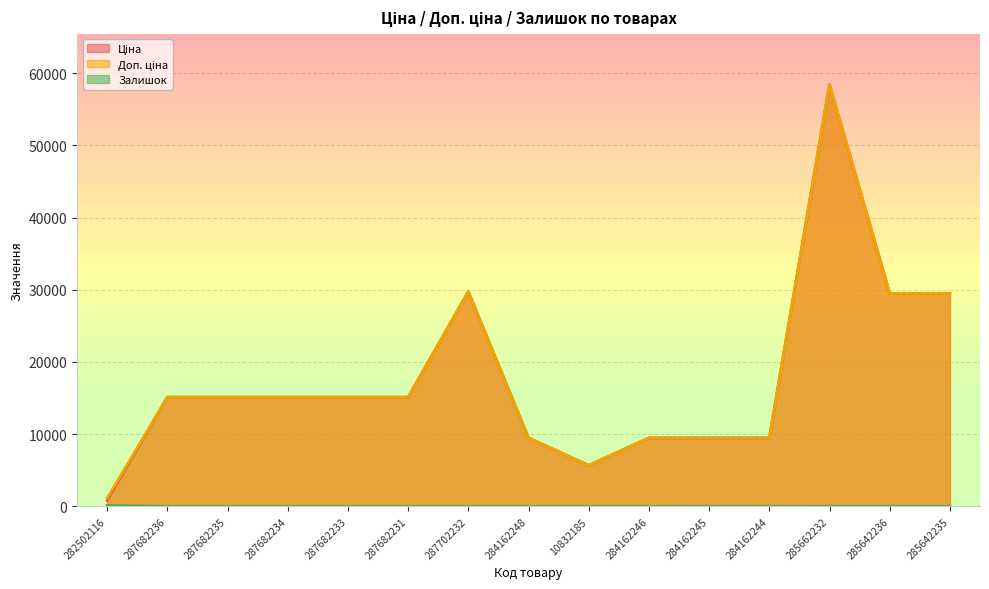

How many interior local peaks does the Залишок series have?

3